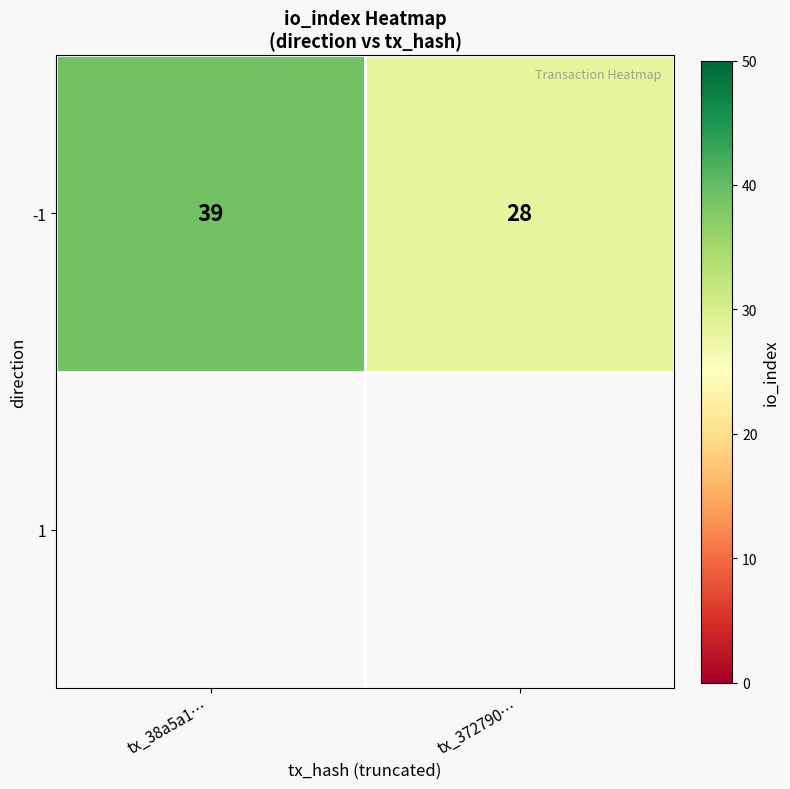

What is the maximum value shown in the chart?

39